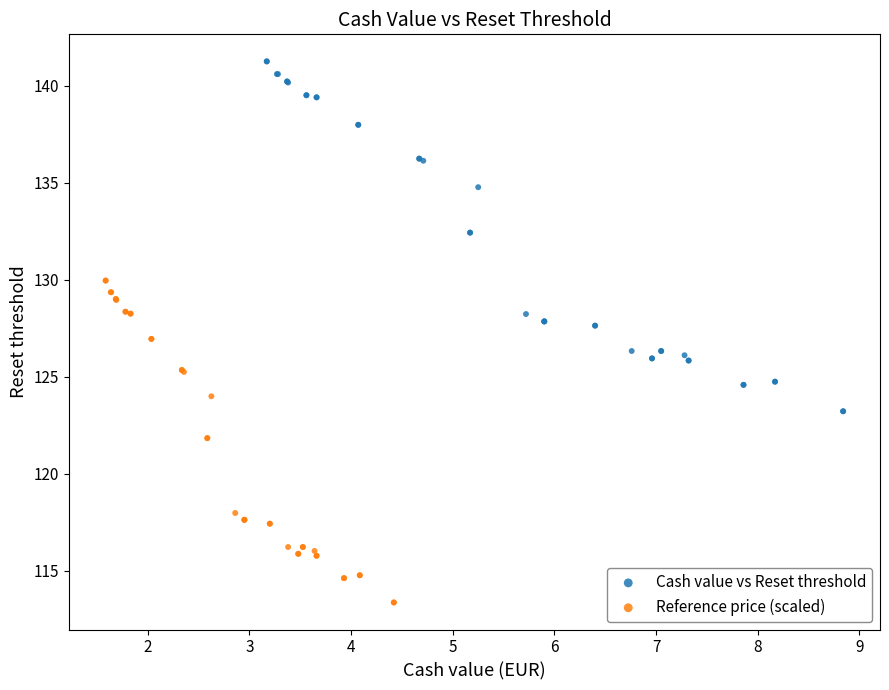

Which series has the largest Y range (max minus min)?

Cash value vs Reset threshold